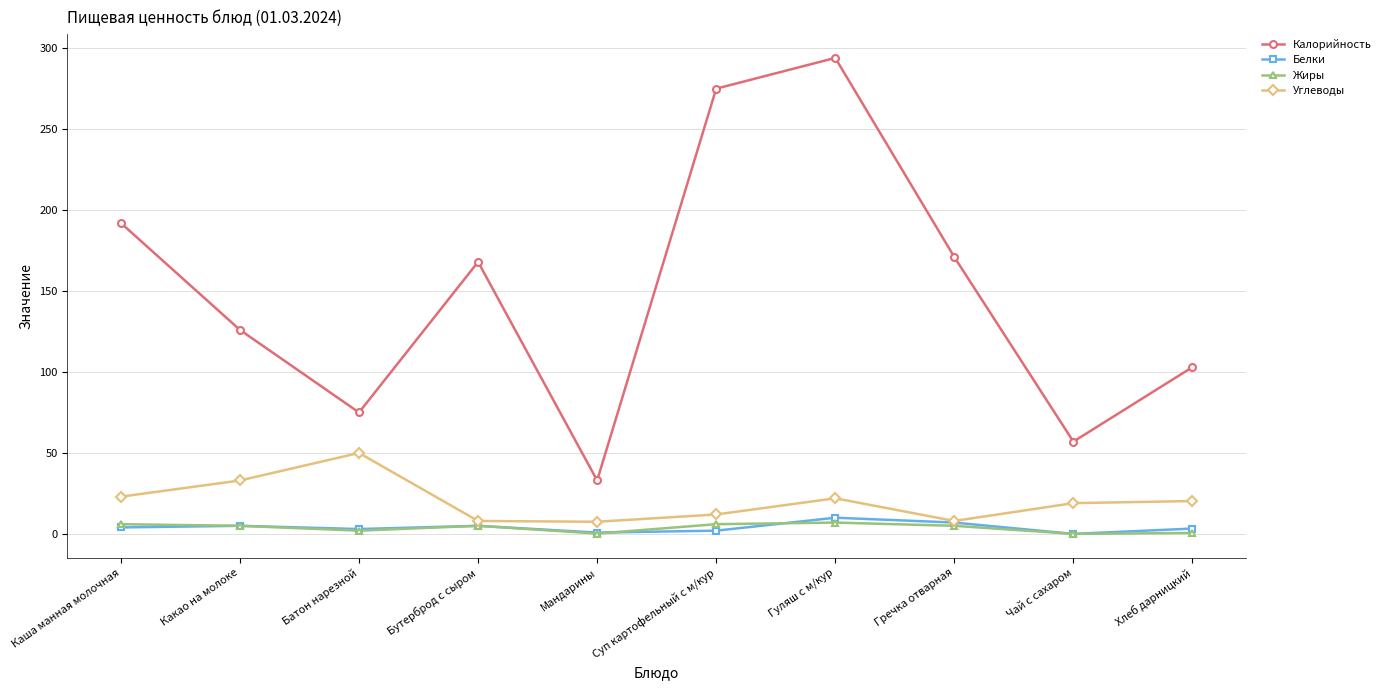

True or false: Жиры and Калорийность cross at least once.

False